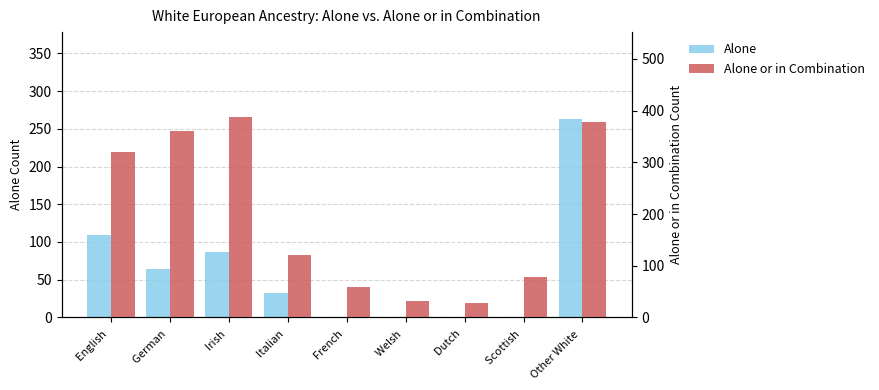

What is the minimum value for Alone or in Combination?

28